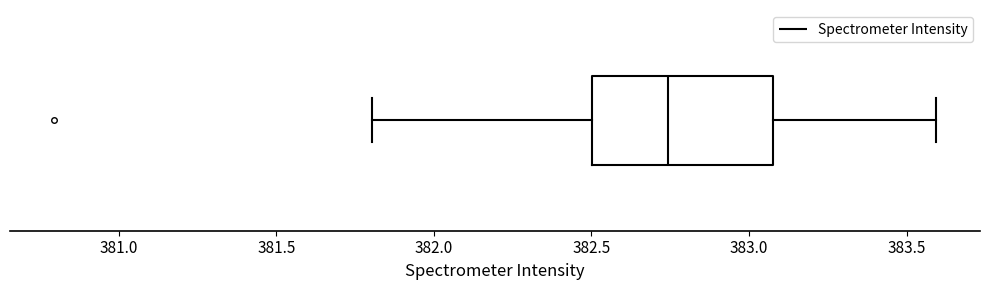

Read this box plot against the x-axis: the position of the median line, the range covered by the box, and the ends of both whiskers. The values are not printed on the chart, so give them approximately, as read against the axis.

median 382.75, box 382.50 to 383.10, whiskers 381.80 to 383.60